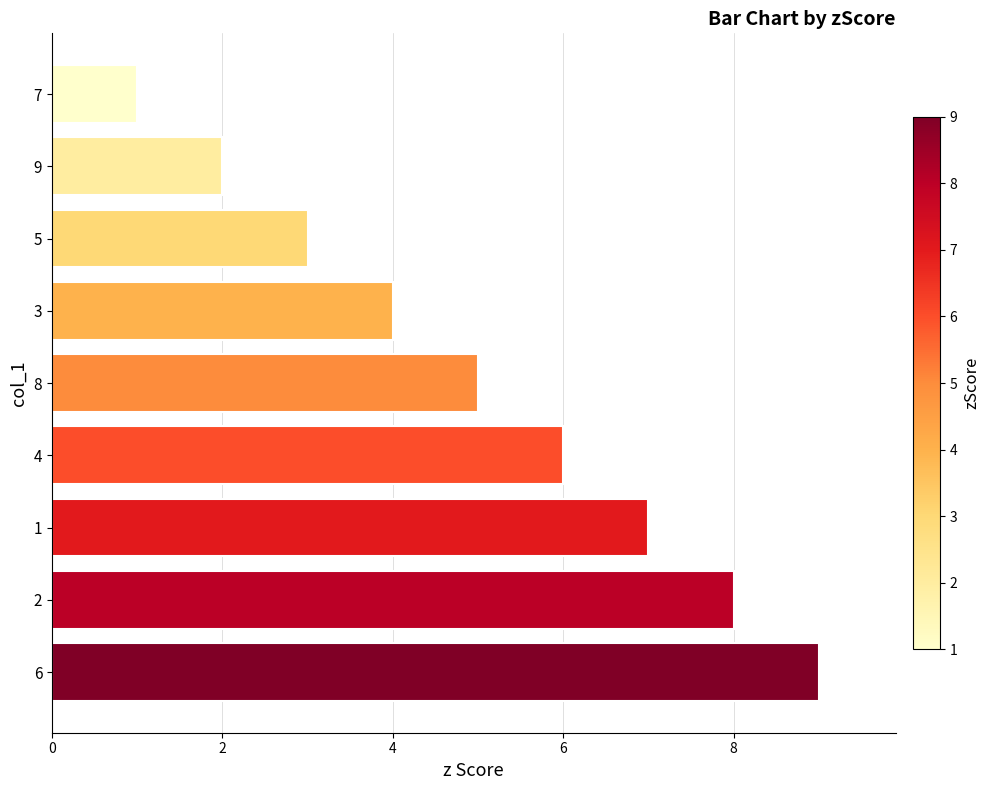

Is it true that the value at 8 is 1?

False